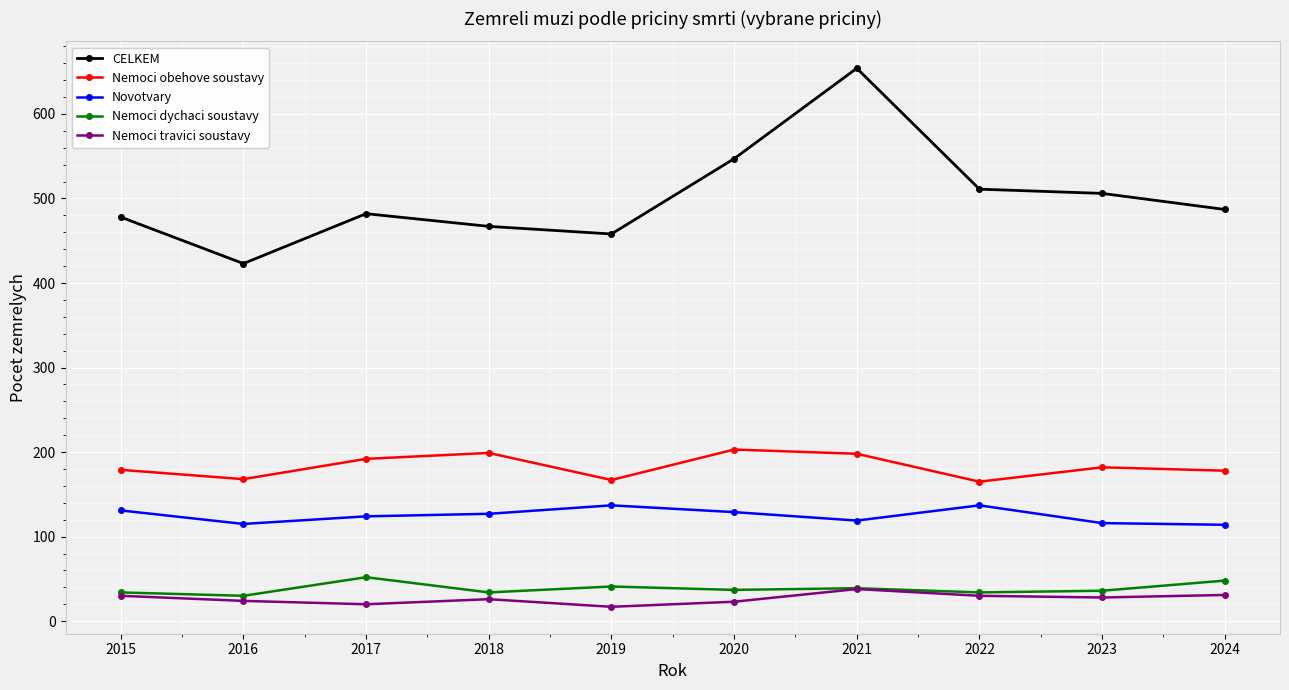

What is the difference between the maximum and second lowest values in the Nemoci travici soustavy series?

18